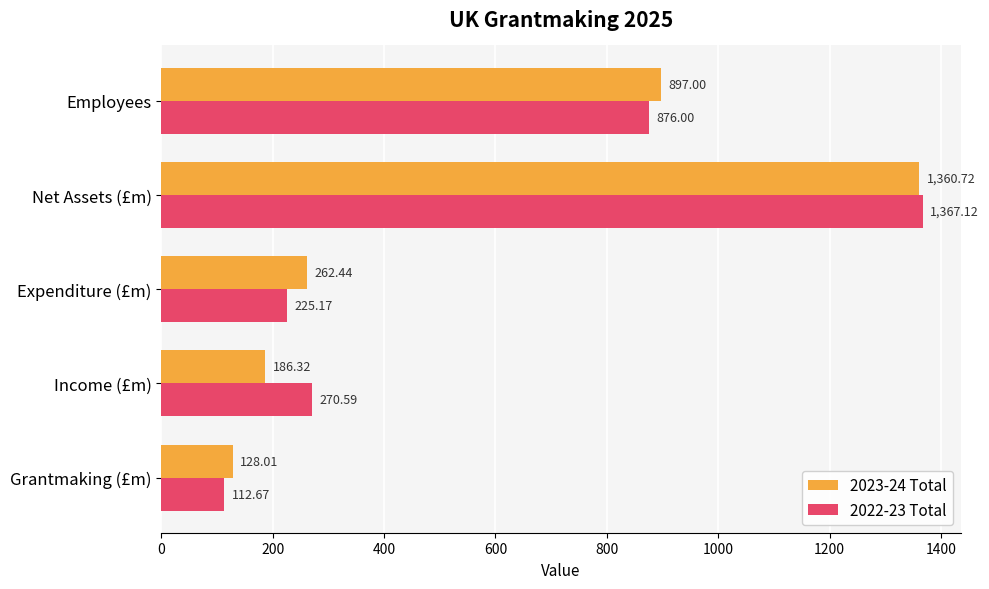

Where is 2022-23 Total nearest to the value 739?

Employees